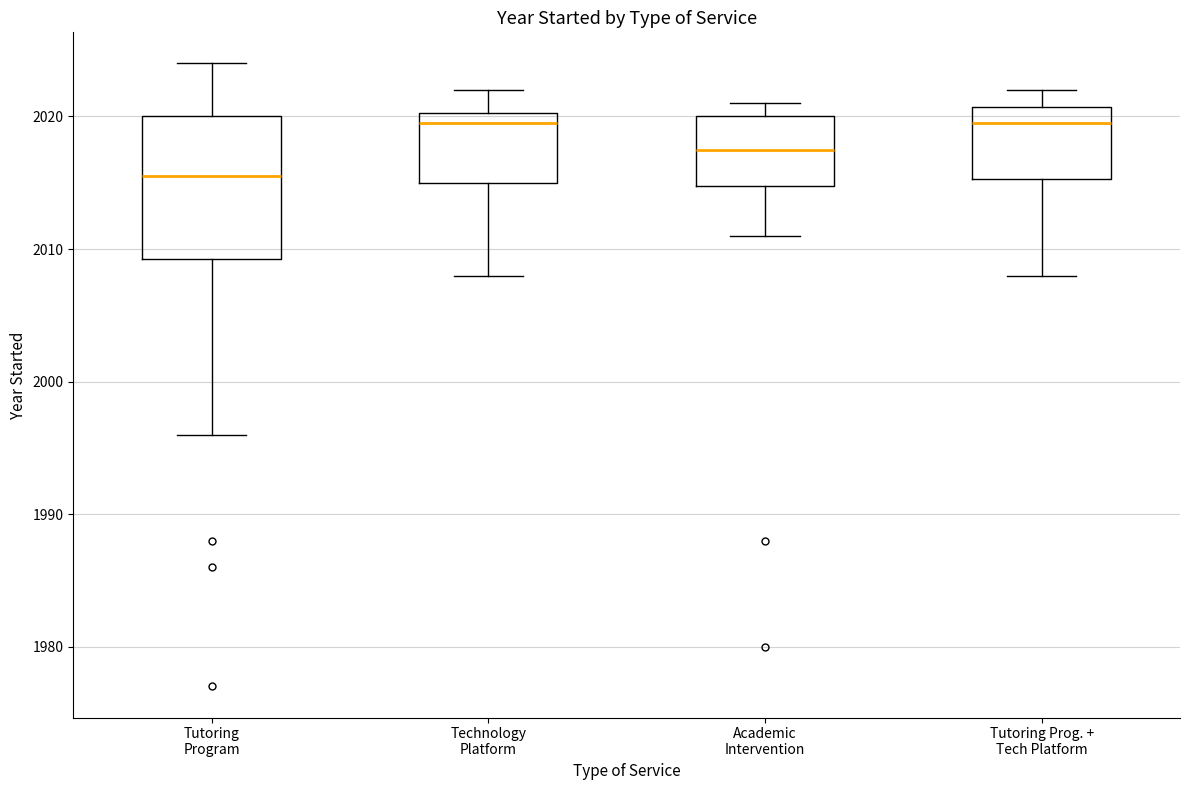

Reading left to right, transcribe this box plot: for each box, give where its median line is, the range the box spans, and where its two whiskers end, as read against the y-axis. The values are not printed on the chart, so give them approximately, as read against the axis.

Tutoring Program: median 2016, box 2009 to 2020, whiskers 1996 to 2024
Technology Platform: median 2020 (just below the box's upper edge), box 2015 to 2020, whiskers 2008 to 2022
Academic Intervention: median 2018, box 2015 to 2020, whiskers 2011 to 2021
Tutoring Prog. + Tech Platform: median 2020, box 2015 to 2021, whiskers 2008 to 2022